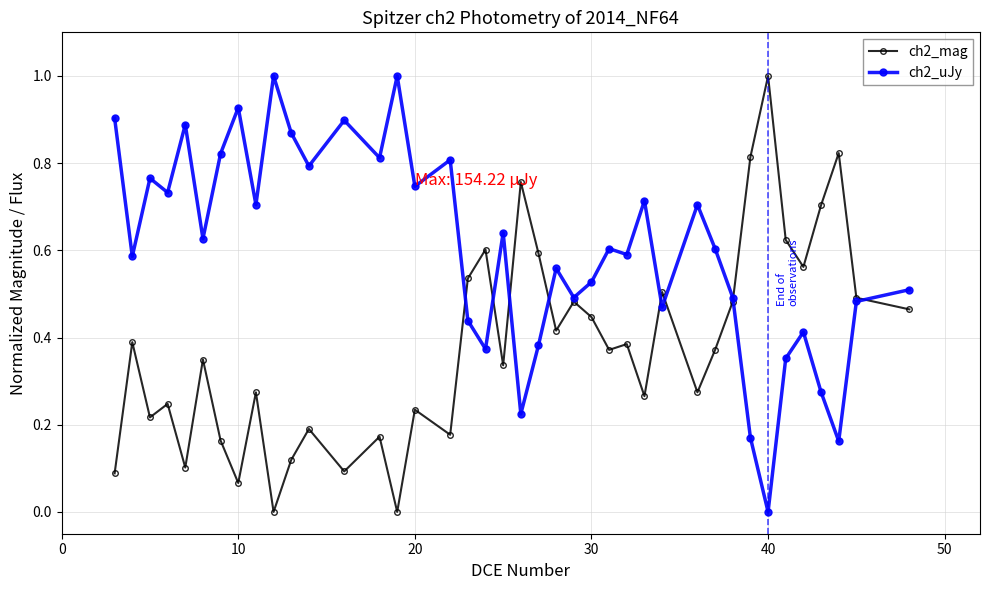

True or false: ch2_uJy and ch2_mag cross at least once.

True